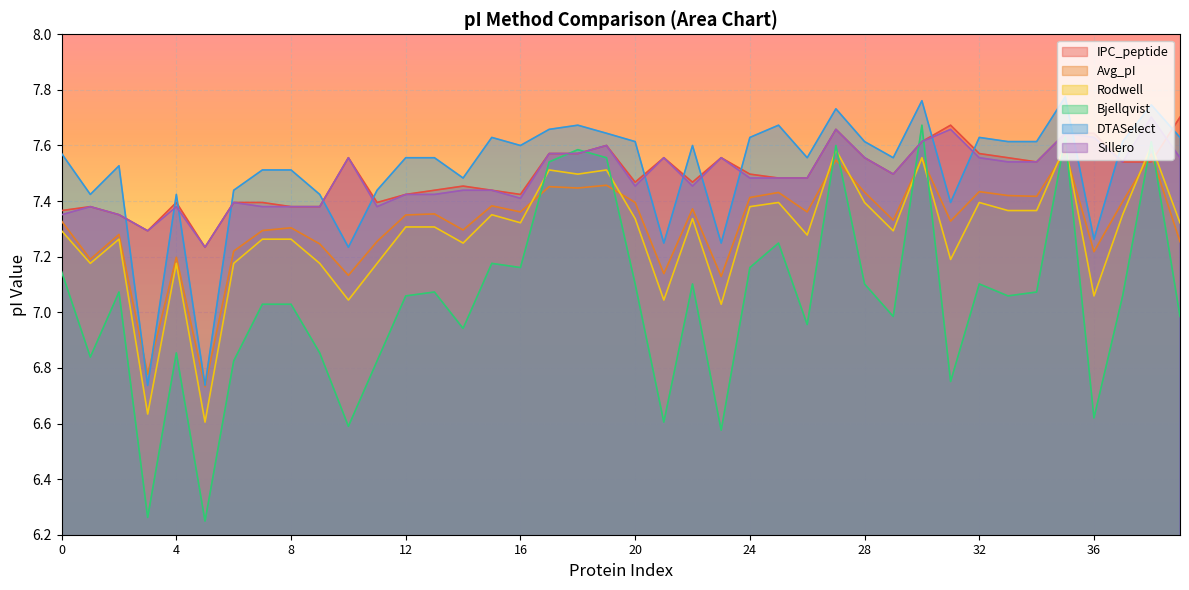

How many lines are shown in the chart?

6